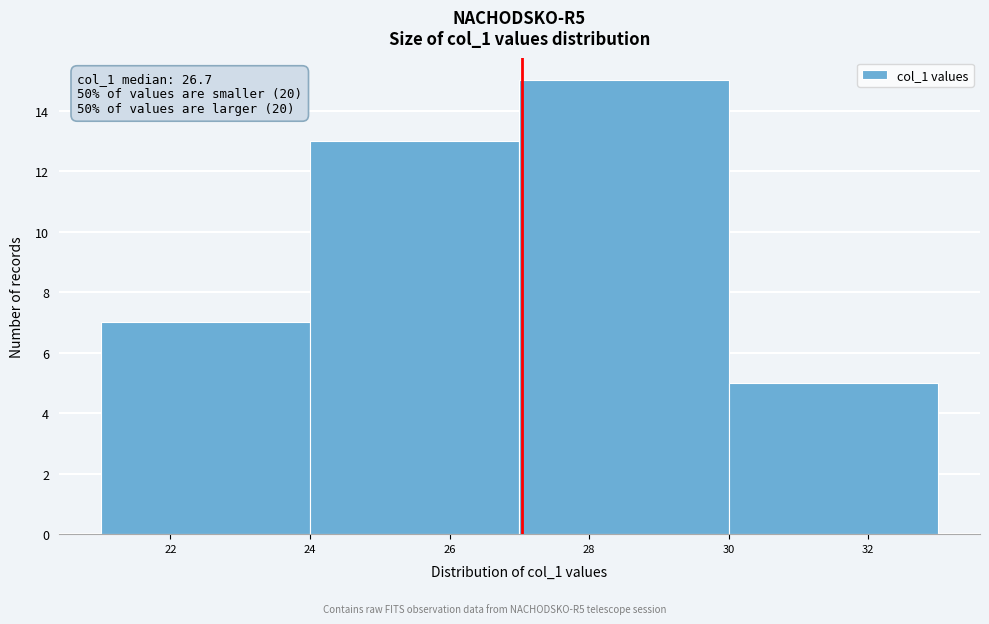

Over which range of the x-axis is the bar tallest?

27 to 30